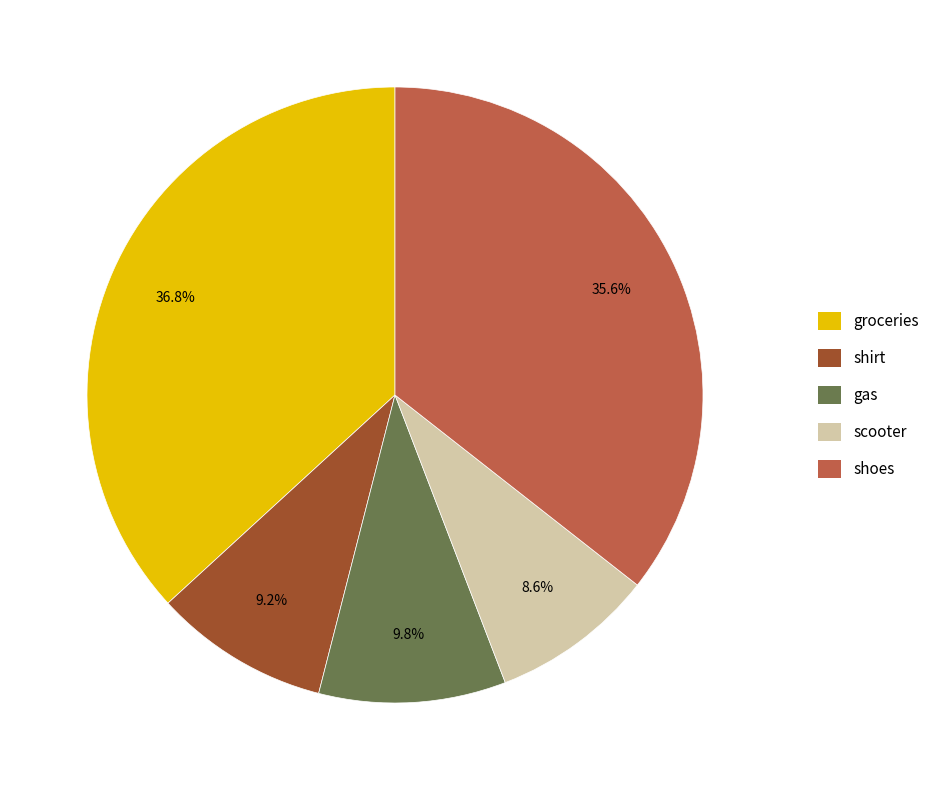

Count the number of slices in the pie.

5